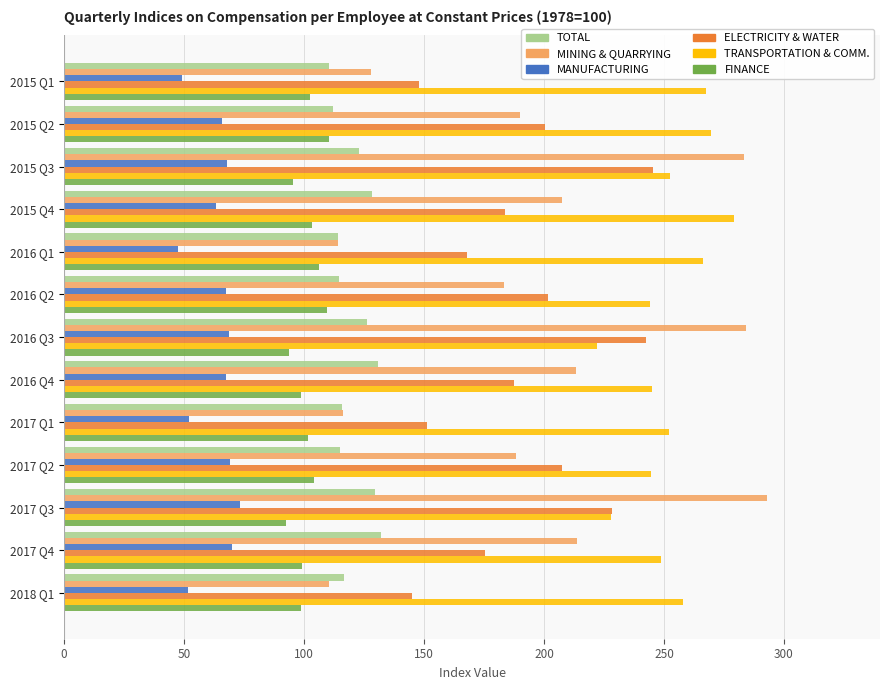

Which category has the lowest value in the TRANSPORTATION & COMM. series?

2016 Q3